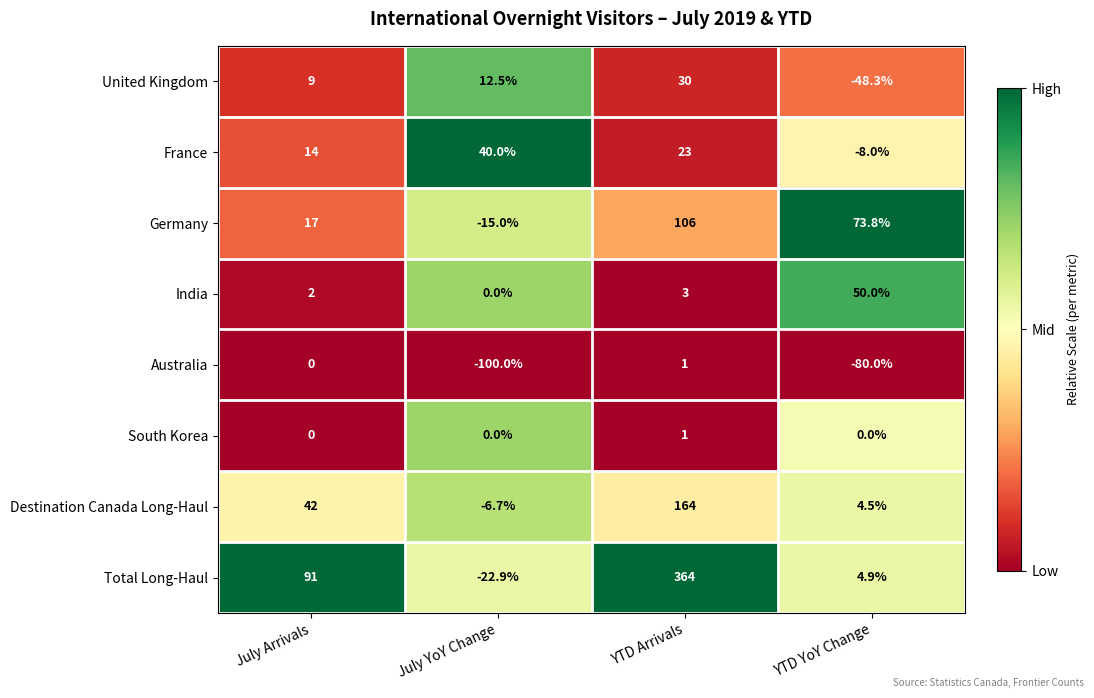

Is it true that Australia equals -80.0 at YTD YoY Change?

True